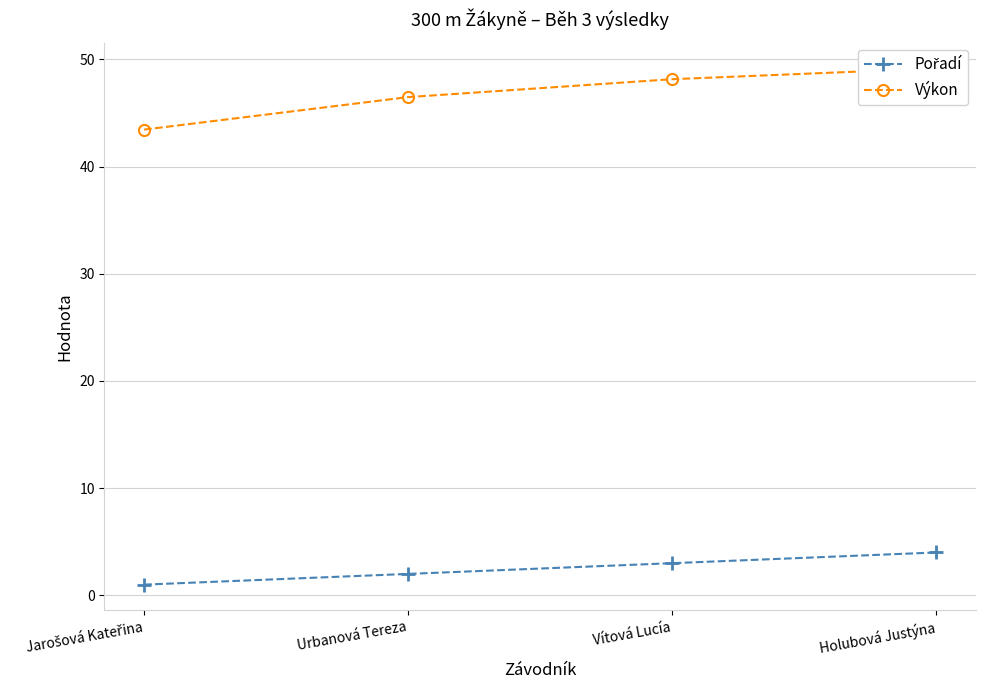

True or false: Pořadí has more than 1 interior local peaks.

False